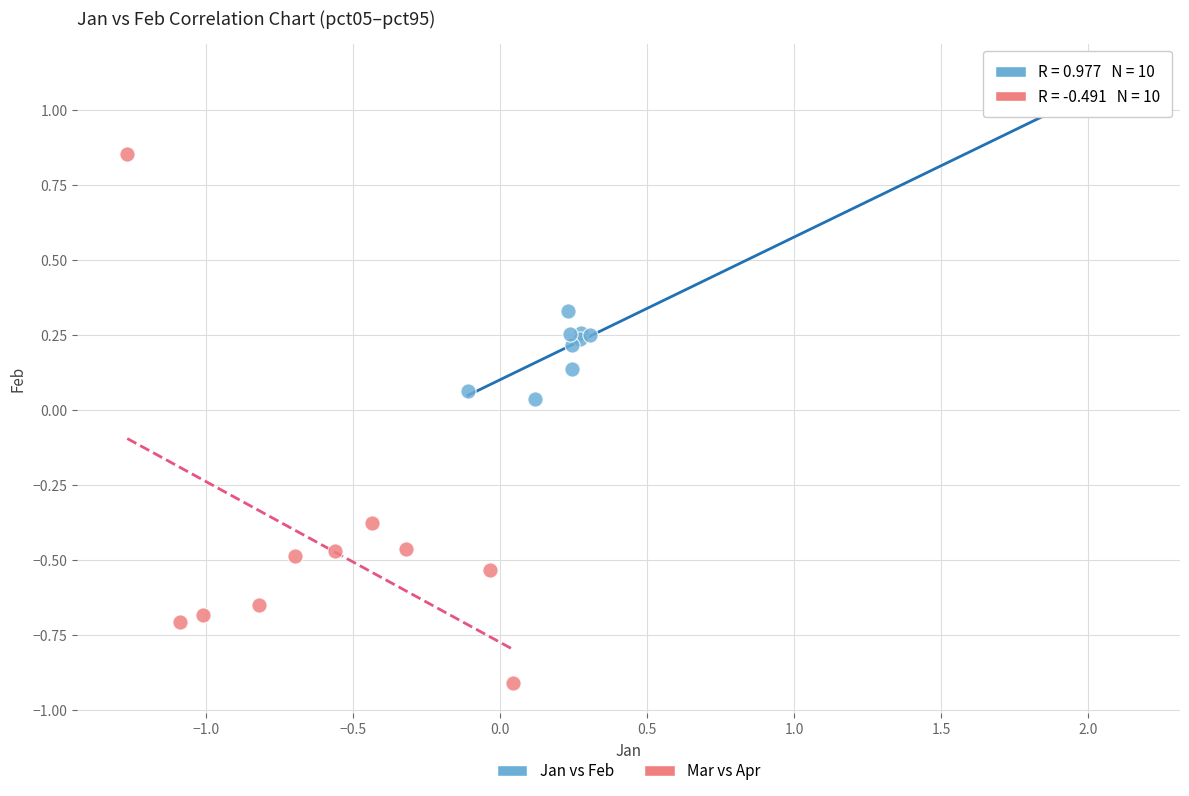

Which series has the largest Y range (max minus min)?

Mar vs Apr